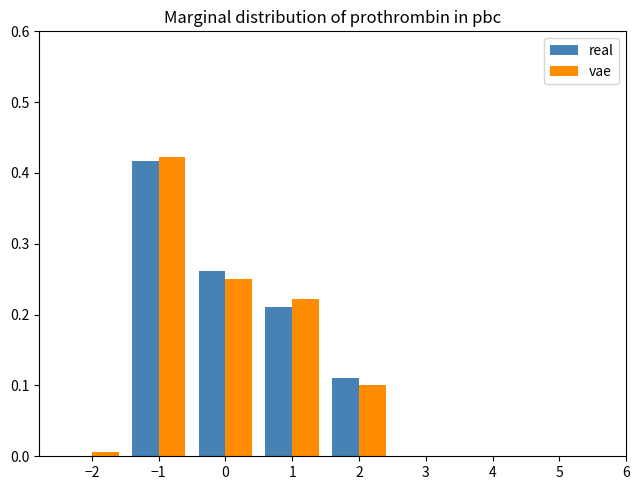

Reading left to right, transcribe this chart: for each range on the x-axis, give the height of each series' bar. The values are not printed on the chart, so give them approximately, as read against the axis.

-2.5 to -1.5: real=0	vae=under 0.01
-1.5 to -0.5: real=0.42	vae=0.42
-0.5 to 0.5: real=0.26	vae=0.25
0.5 to 1.5: real=0.21	vae=0.22
1.5 to 2.5: real=0.11	vae=0.10
2.5 to 3.5: real=0	vae=0
3.5 to 4.5: real=0	vae=0
4.5 to 5.5: real=0	vae=0